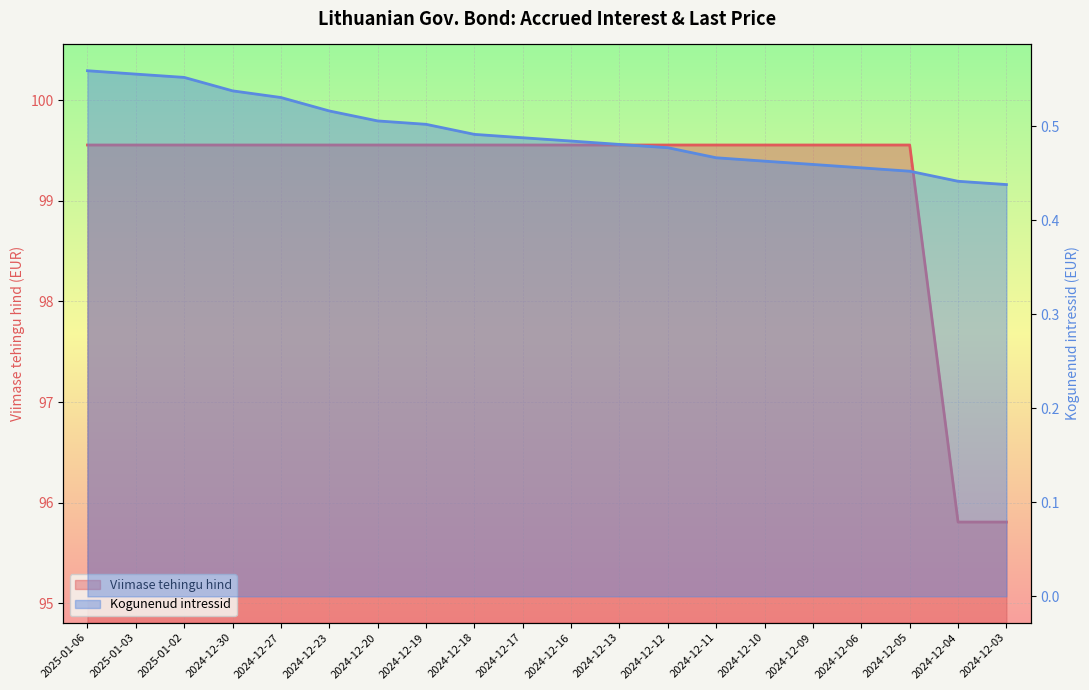

What is the label of the 17th point from the right?

2024-12-30